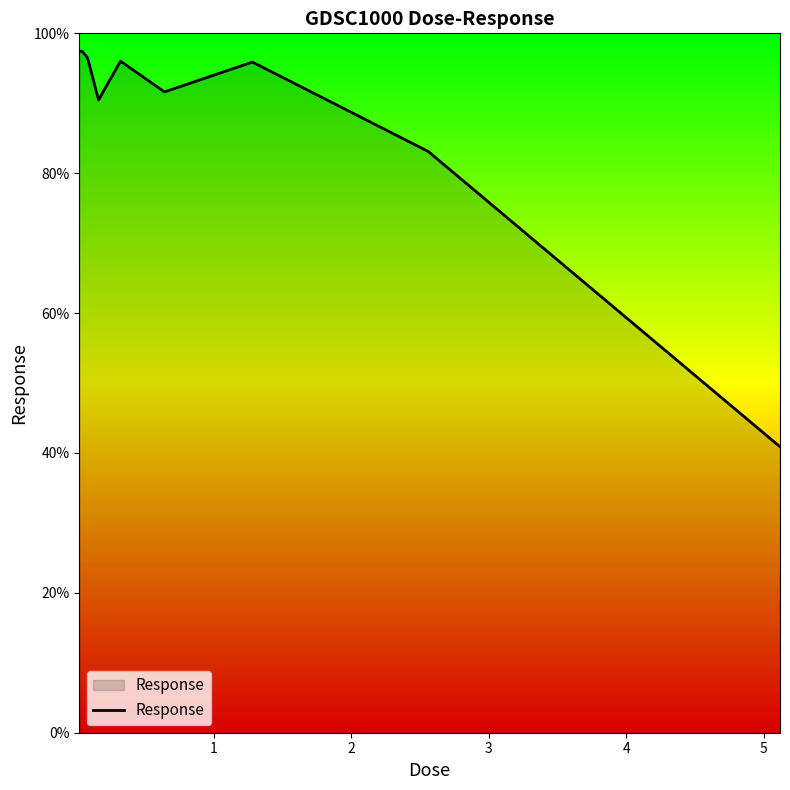

What is the difference between the maximum and minimum values?

56.6